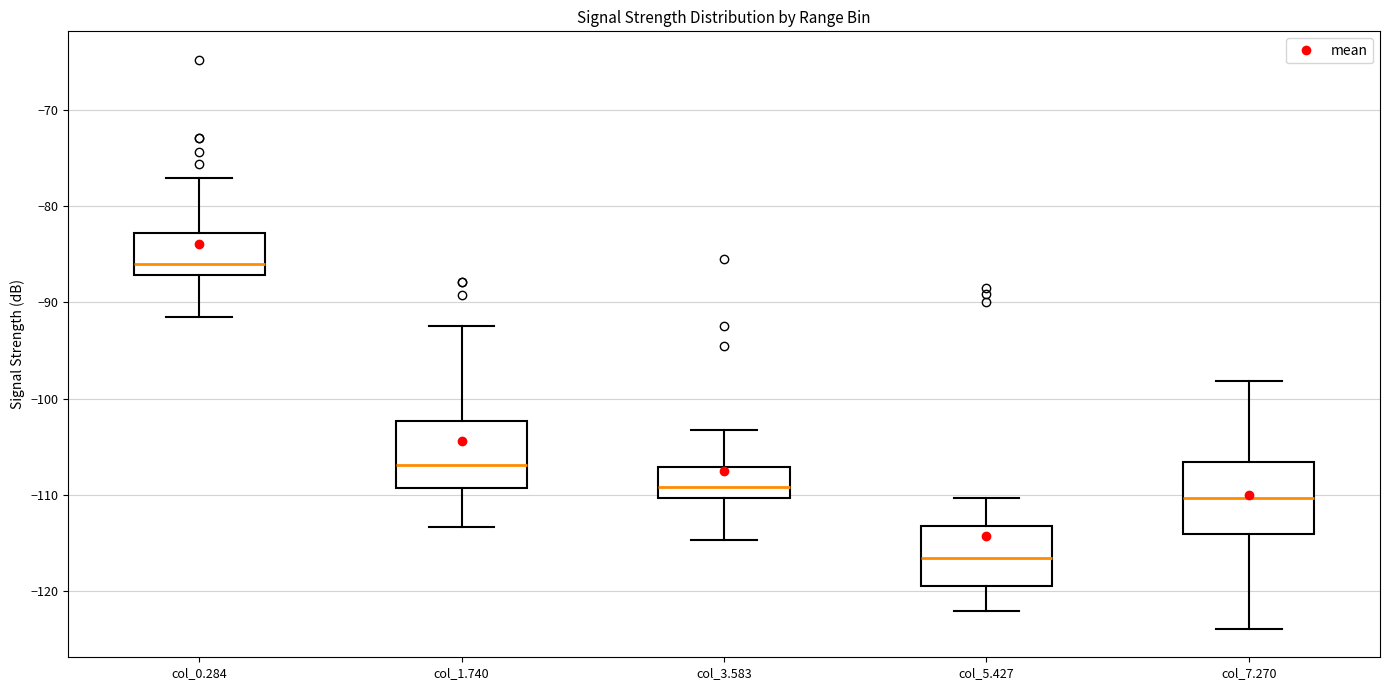

Which box's median line is the highest?

col_0.284